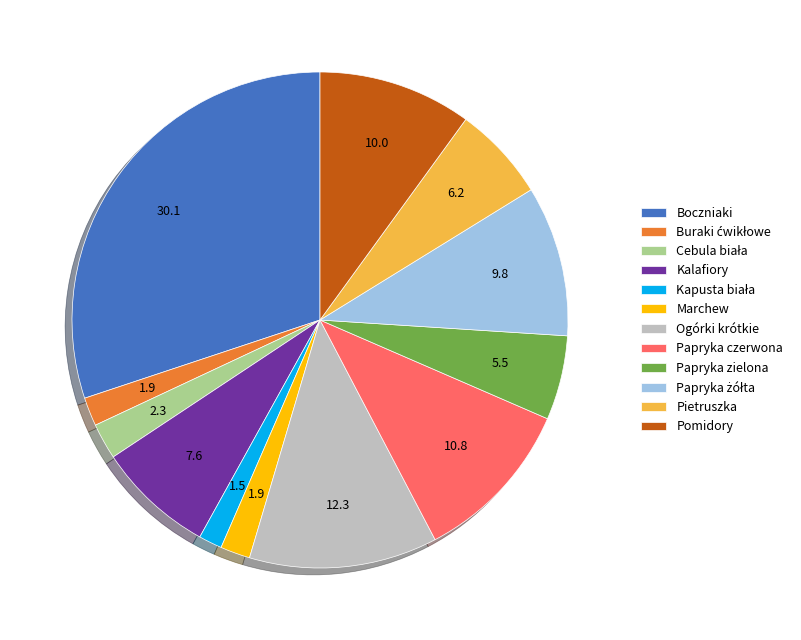

Which category has the biggest portion of the pie?

Boczniaki